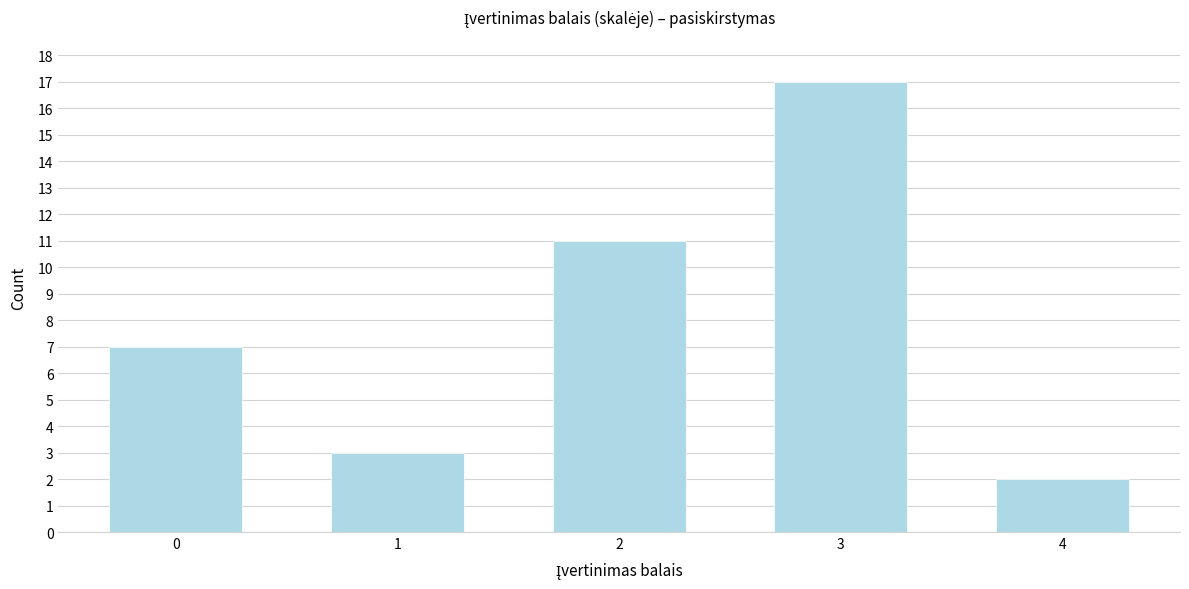

Reading left to right, extract all data points from this chart.

7	3	11	17	2